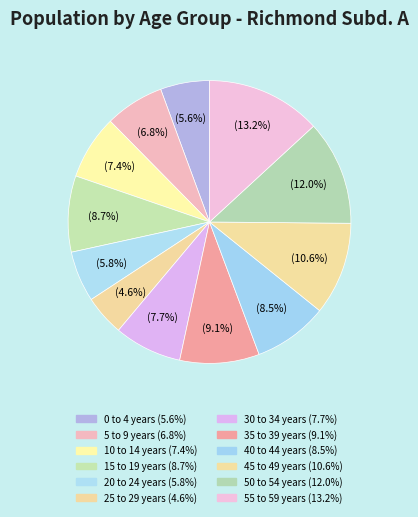

What percentage is NOT represented by 40 to 44 years?

91.5%